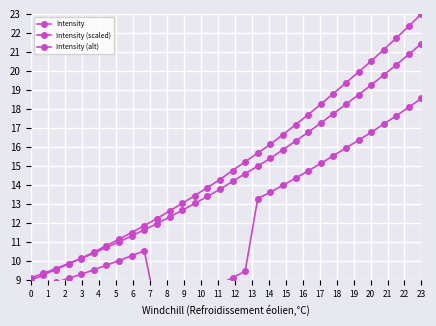

Is it true that Intensity (scaled) equals 17.8 at 7?

False